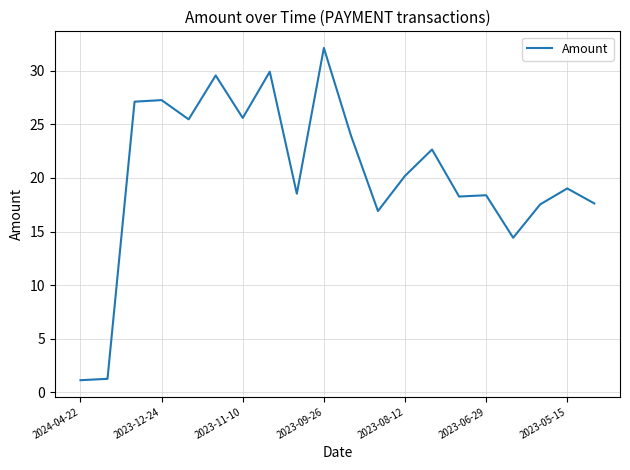

What is the difference between the maximum and minimum values?

31.0